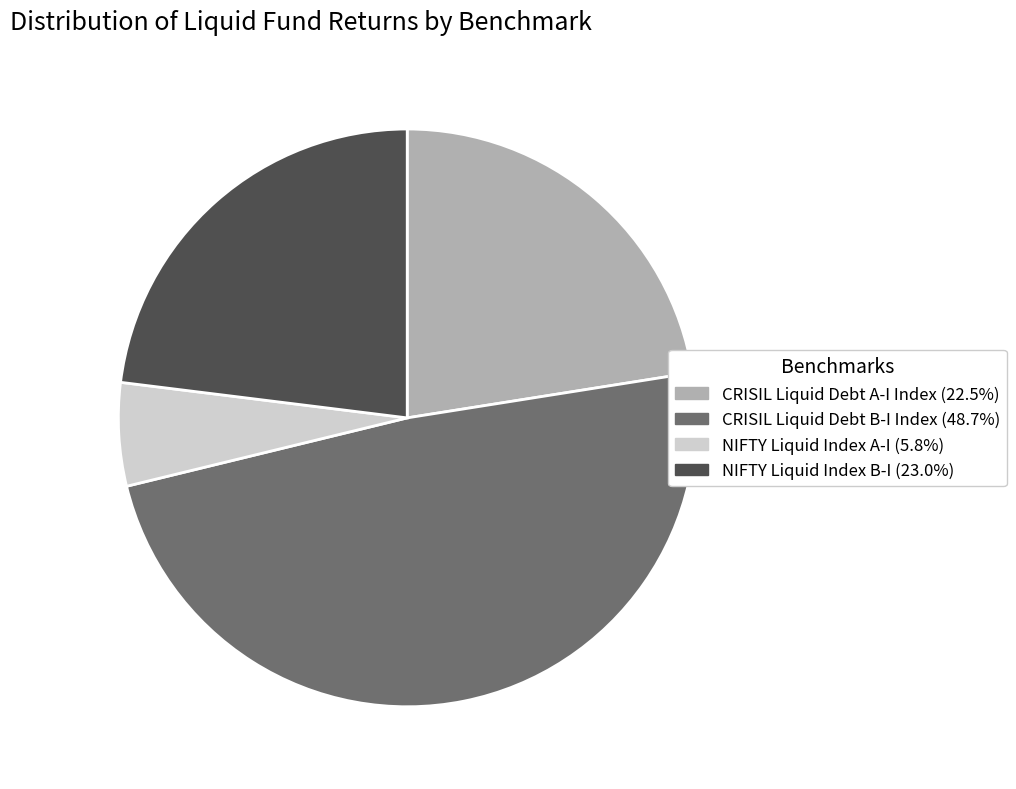

Combined, do CRISIL Liquid Debt B-I Index and NIFTY Liquid Index A-I account for over 50%?

Yes